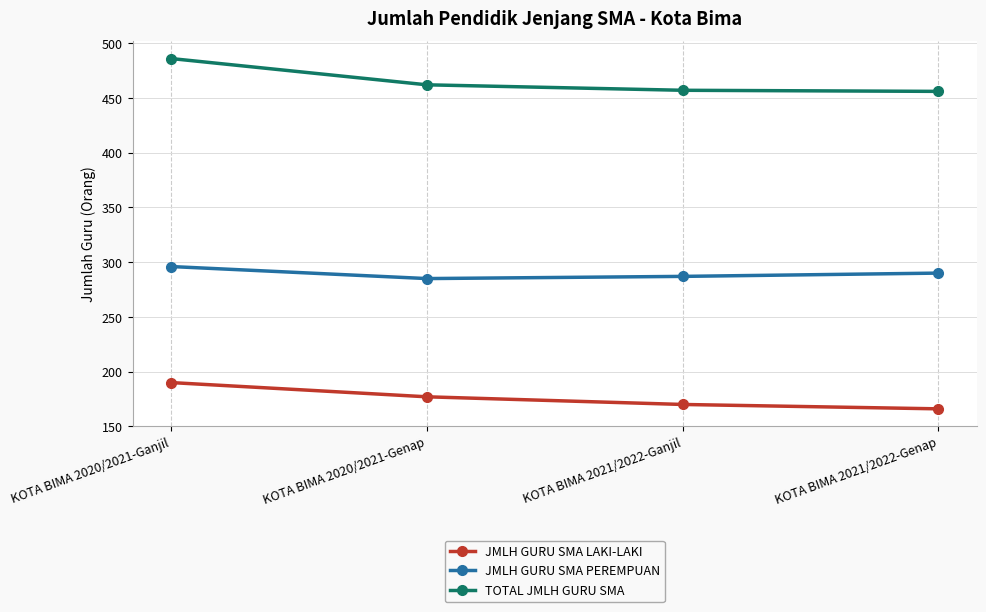

True or false: JMLH GURU SMA PEREMPUAN has a value of 184 at KOTA BIMA 2021/2022-Ganjil.

False